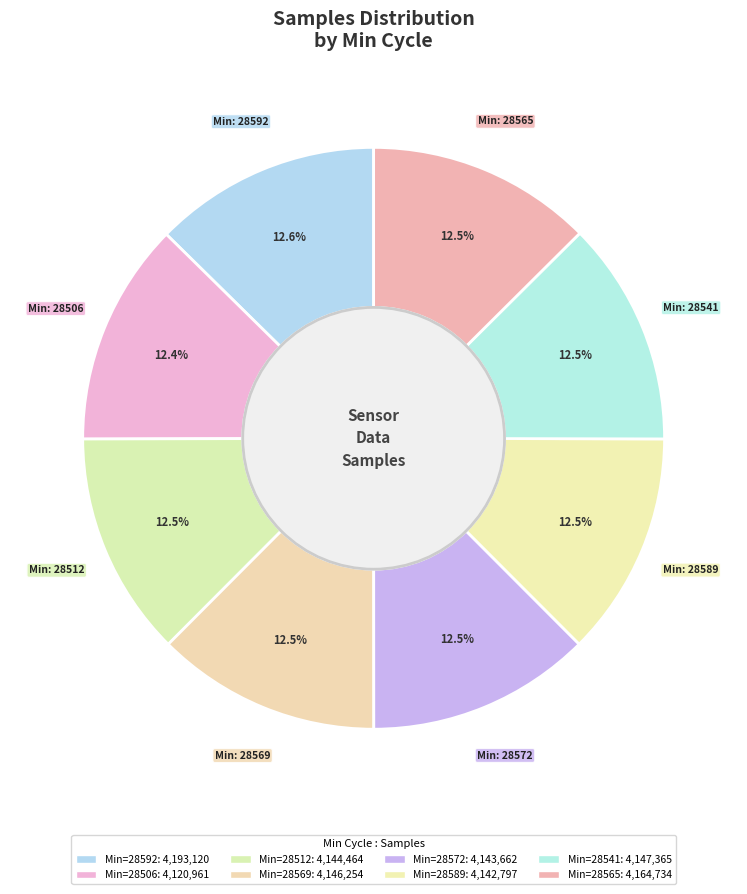

What is the smallest slice in the pie chart?

28506